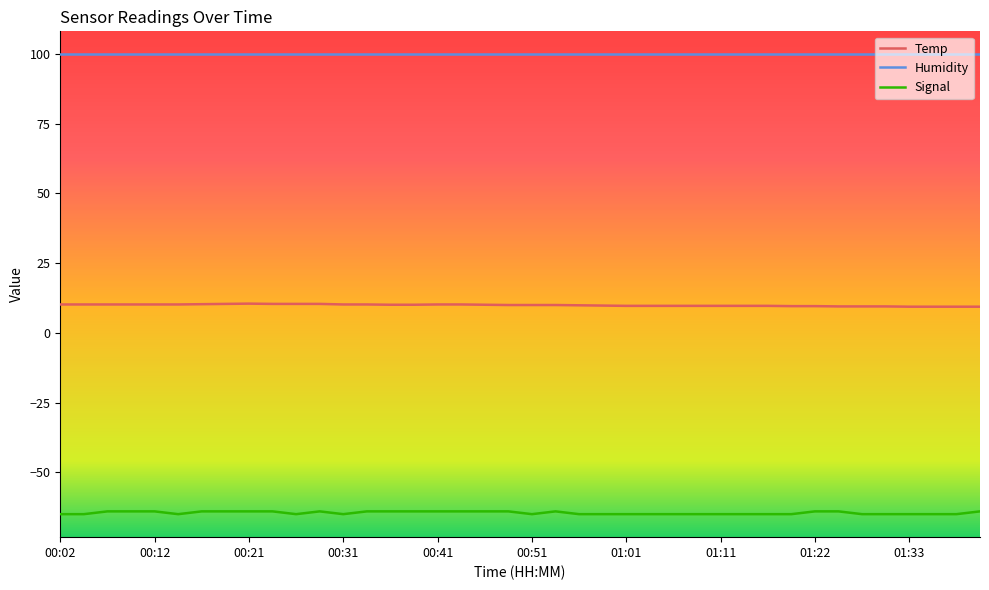

True or false: Humidity and Signal cross at least once.

False